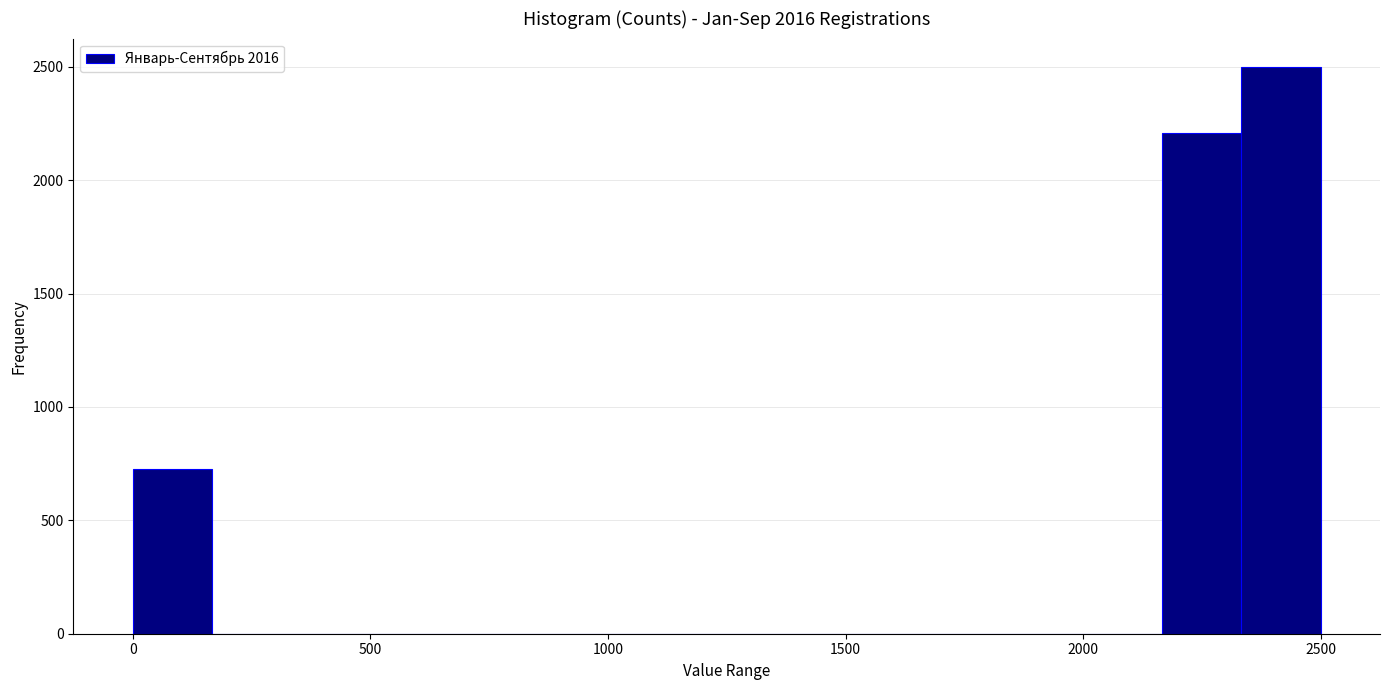

Read against the x-axis, roughly where is the centre of the tallest bar?

2400